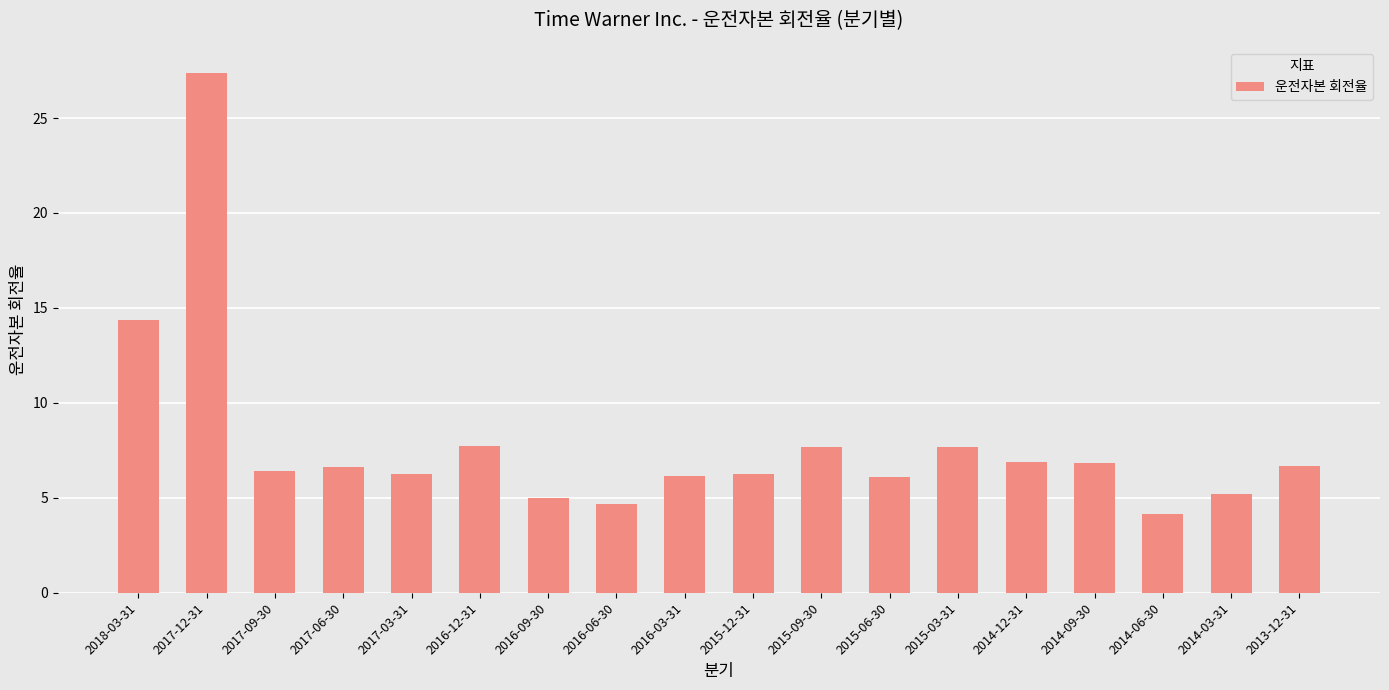

Between 2015-12-31 and 2018-03-31, which is larger?

2018-03-31